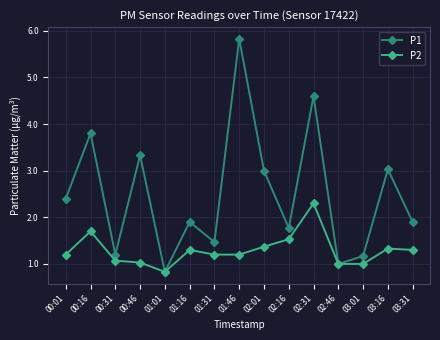

Is the value of P1 at 01:46 greater than the value of P2 at 00:16?

Yes